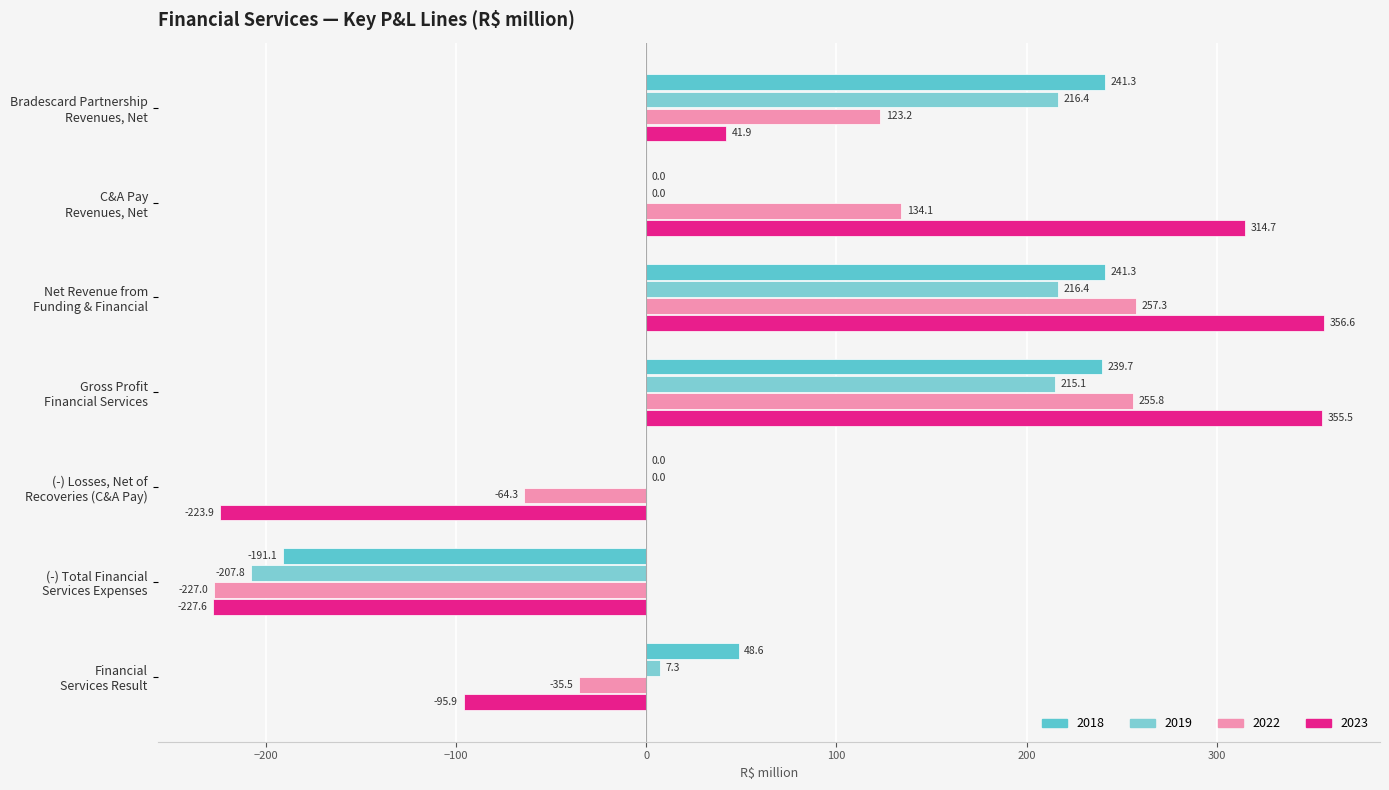

What is the difference between the highest and lowest values at C&A Pay
Revenues, Net?

314.7